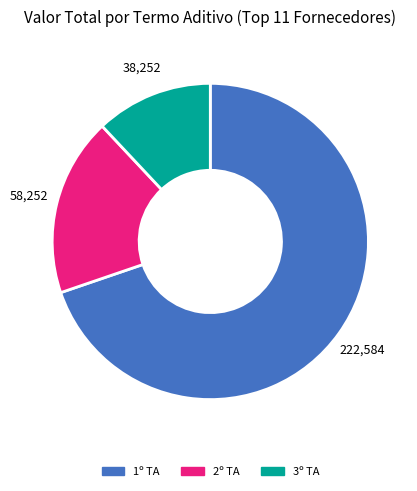

How many segments does this pie chart have?

3